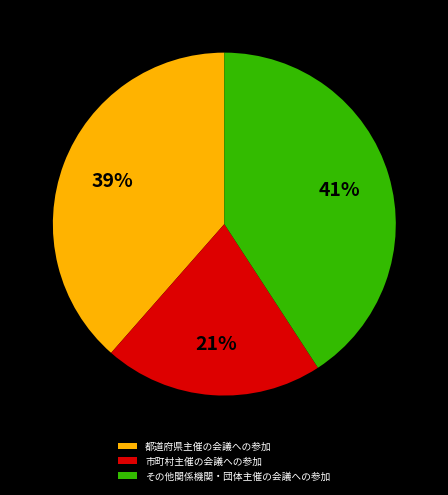

Rank the categories by value from lowest to highest.

市町村主催の会議への参加, 都道府県主催の会議への参加, その他関係機関・団体主催の会議への参加